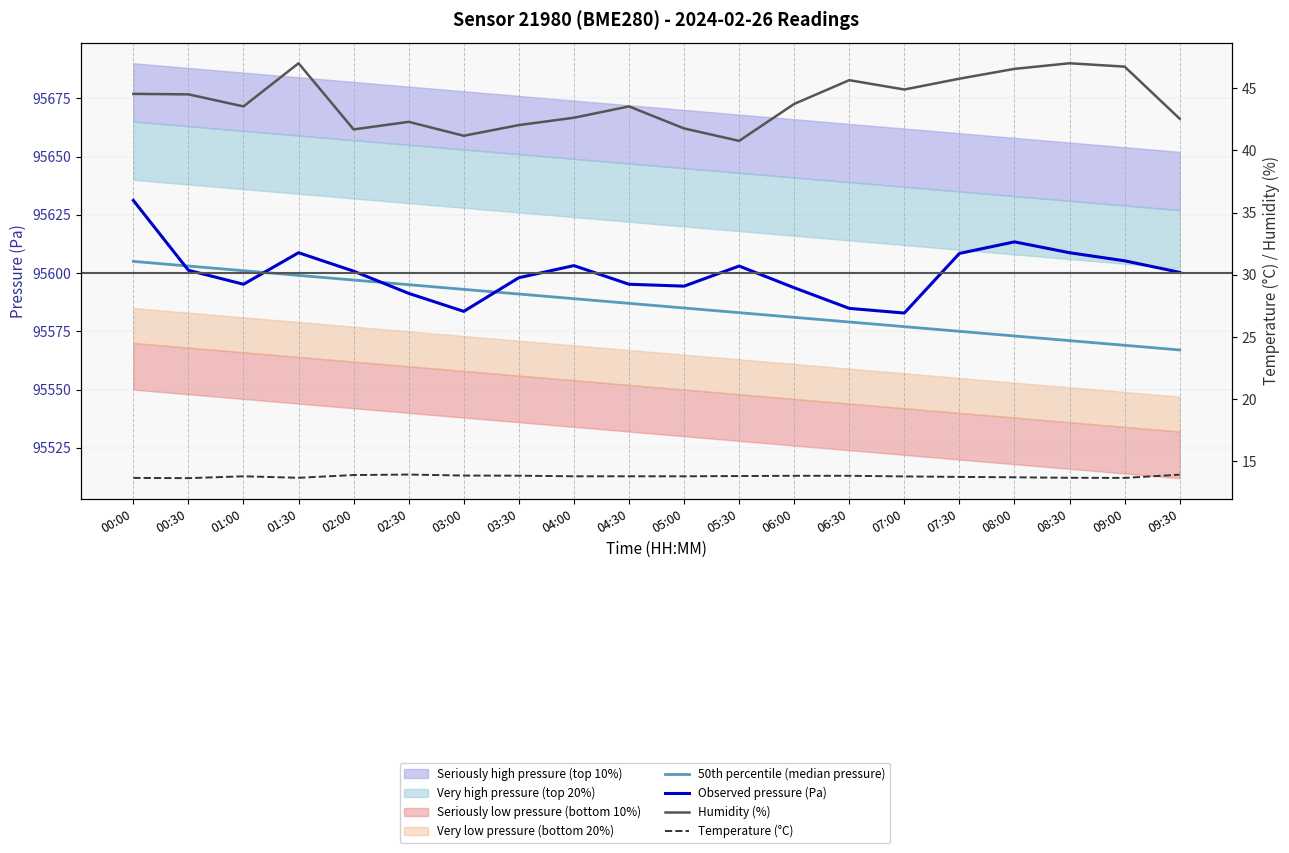

What is the label of the 6th point from the left?

02:30